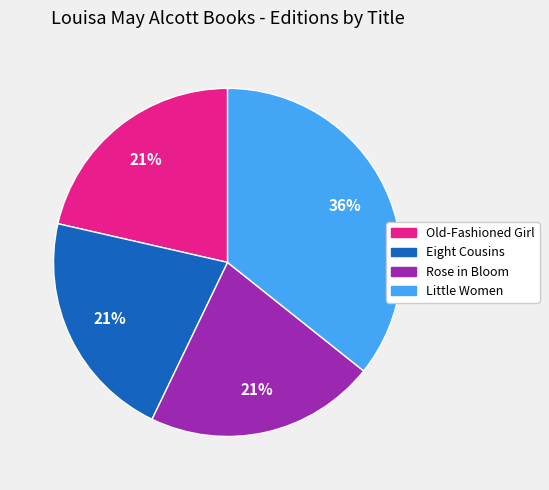

Does any single category account for the majority?

No